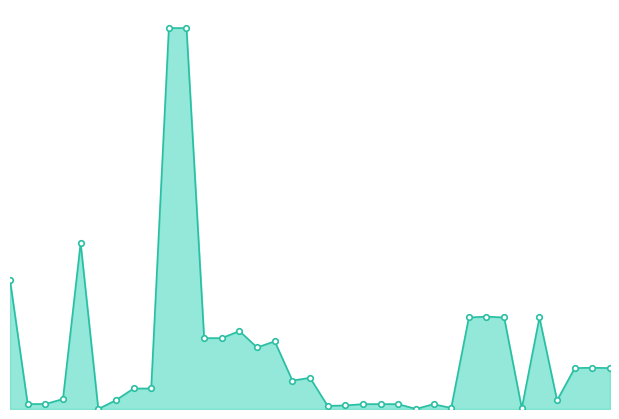

Does the chart have visible grid lines?

No